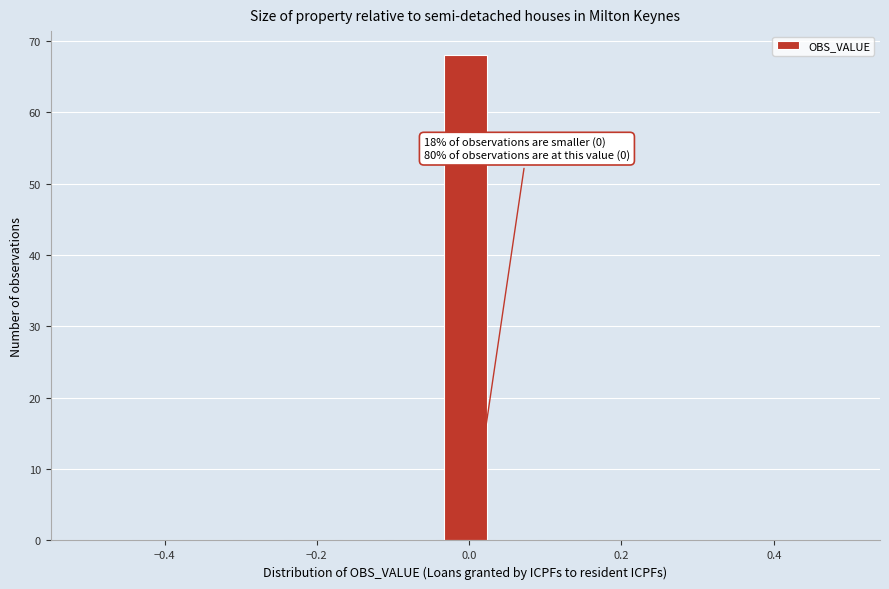

Around what value on the x-axis is the tallest bar? Give the approximate position of its centre, as read against the axis.

0.00